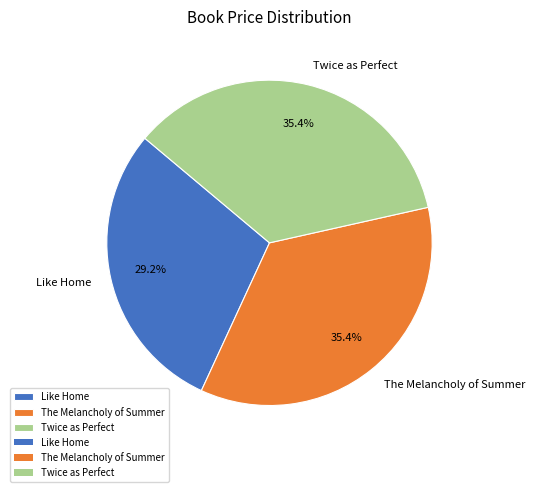

To the nearest percent, what is the average slice percentage?

33%